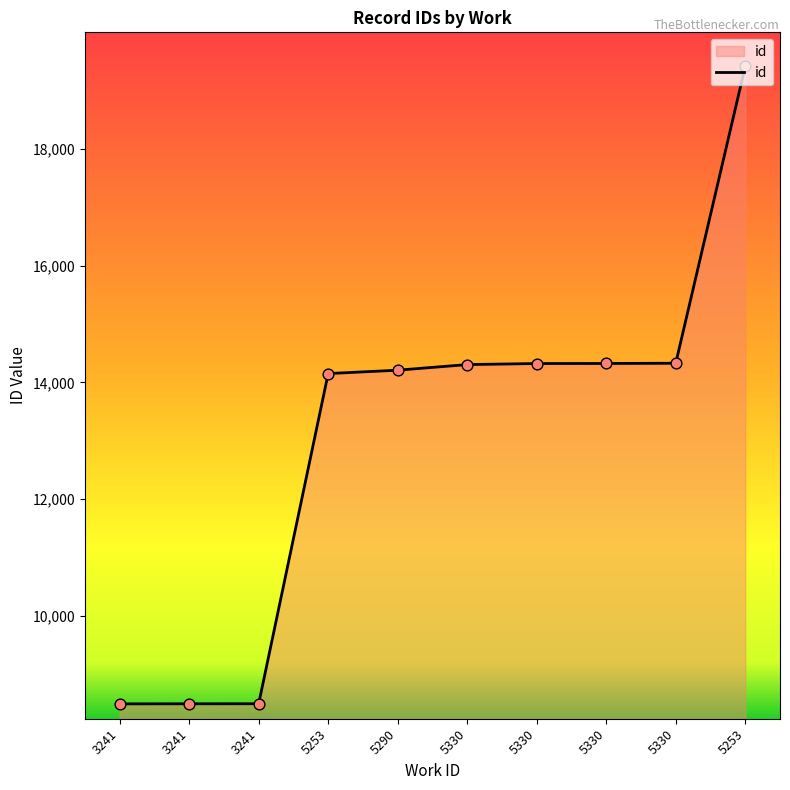

Which has a higher value, 3241 or 5330?

5330